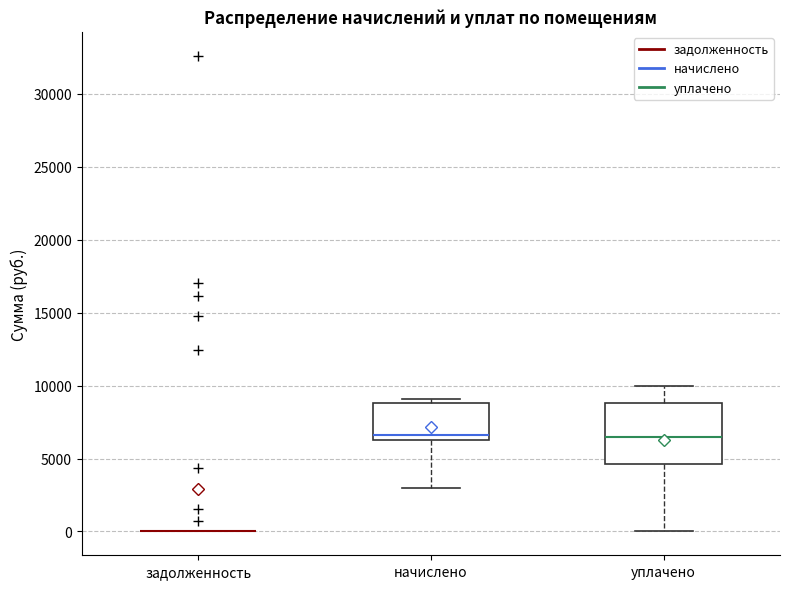

Reading left to right, transcribe this box plot: for each box, give where its median line is, the range the box spans, and where its two whiskers end, as read against the y-axis. The values are not printed on the chart, so give them approximately, as read against the axis.

задолженность: box collapsed to a line at 0, whiskers 0 to 0
начислено: median 6500 (just above the box's lower edge), box 6500 to 9000, whiskers 3000 to 9000 (just above the box's upper edge)
уплачено: median 6500, box 4500 to 9000, whiskers 0 to 10000